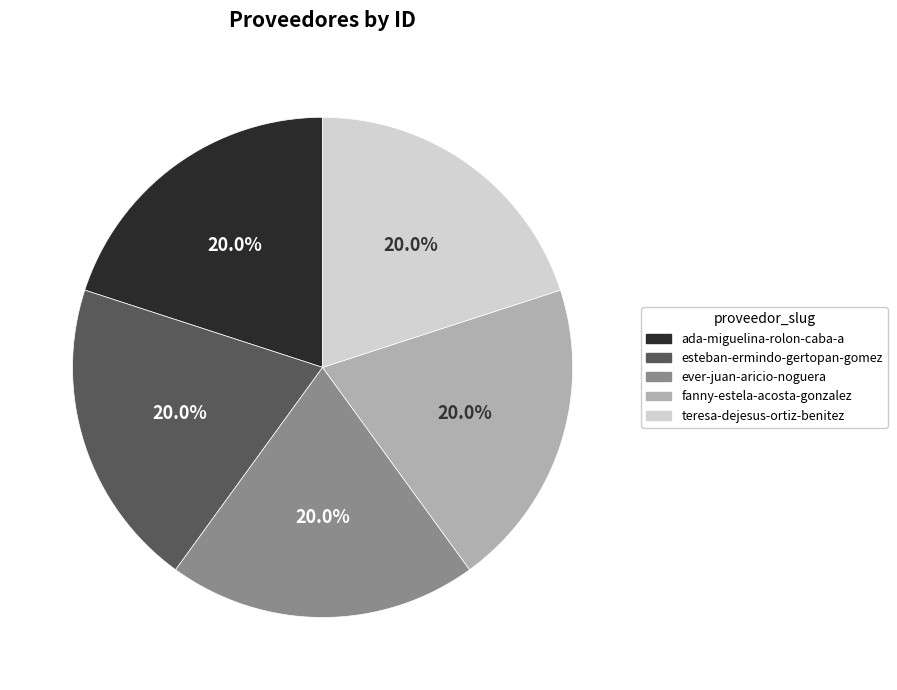

Is ever-juan-aricio-noguera the majority of the pie?

No